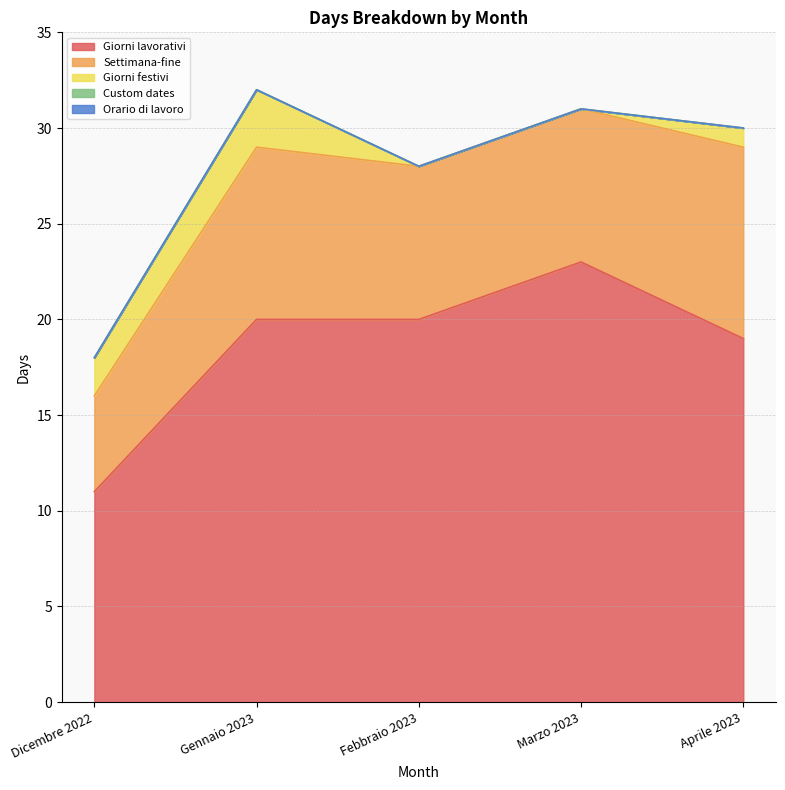

The value of Settimana-fine at Marzo 2023 is 2. True or false?

False